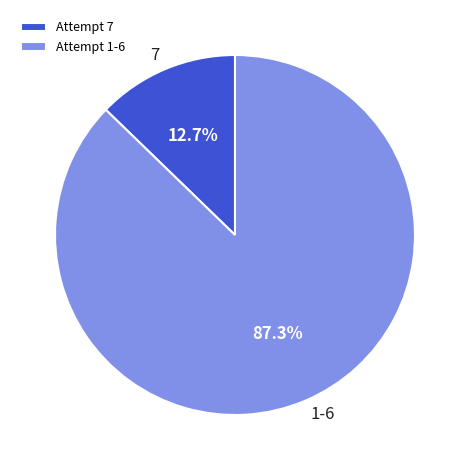

Do Attempt 7 and Attempt 1-6 together represent more than half of the pie?

Yes